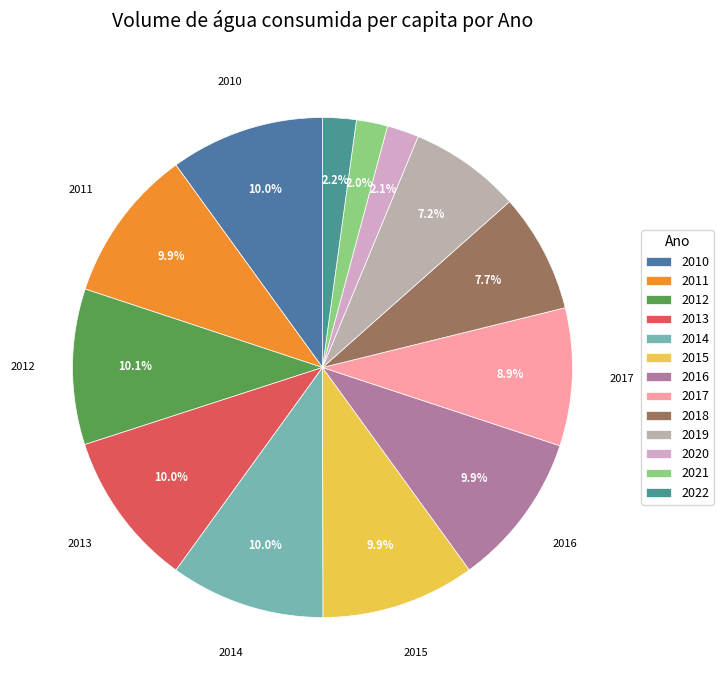

Is the sum of 2012 and 2019 greater than half?

No